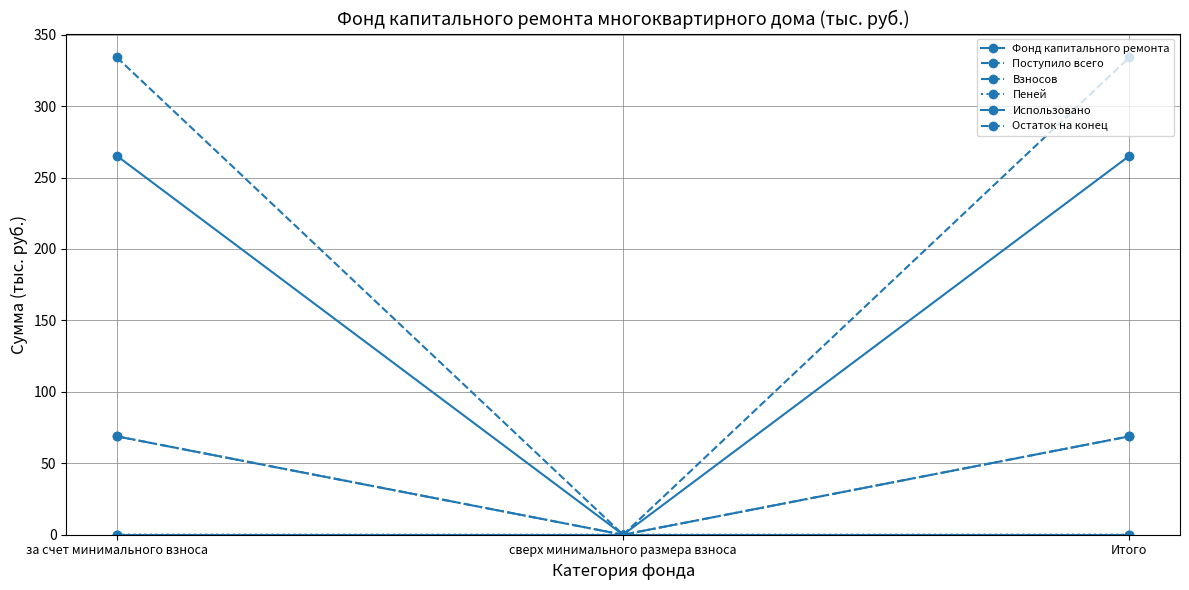

Which series has the widest spread of values?

Остаток на конец